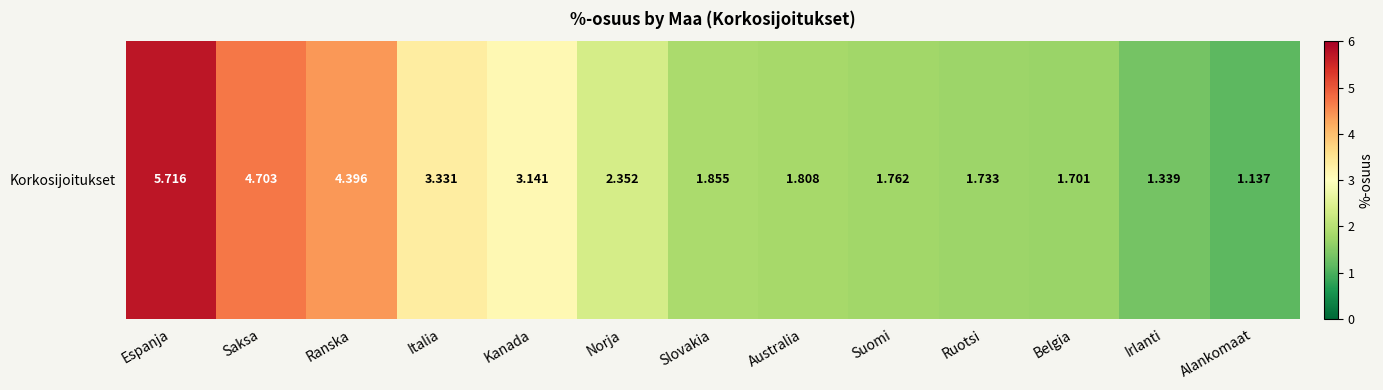

At which label is the value closest to 3?

Kanada